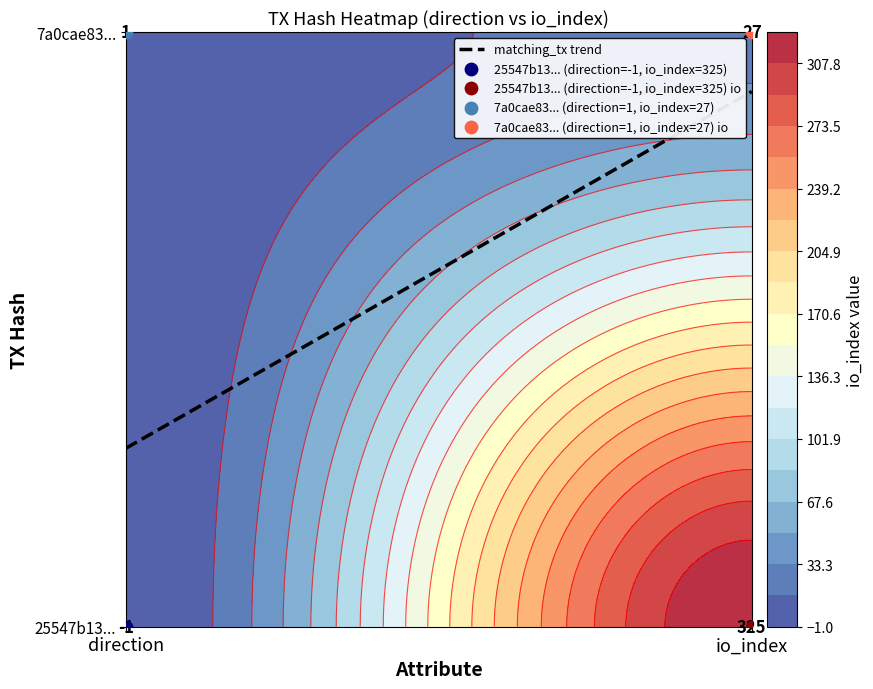

How many data points in 25547b1352375ef68f26bb3e32f6549efccc44e are less than 325?

1